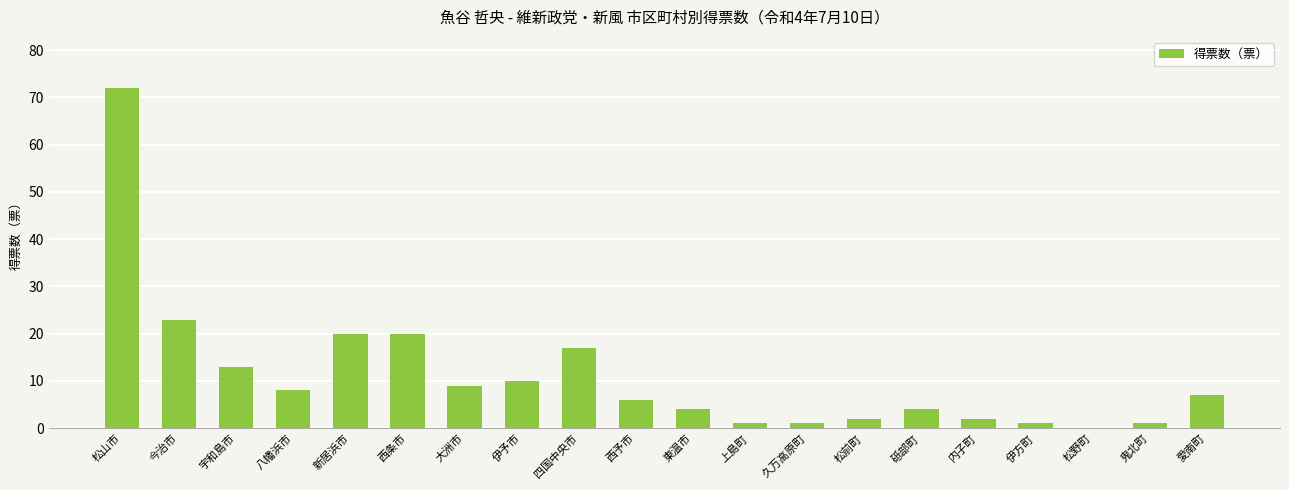

Reading left to right, list all the values displayed in this chart.

松山市=72	今治市=23	宇和島市=13	八幡浜市=8	新居浜市=20	西条市=20	大洲市=9	伊予市=10	四国中央市=17	西予市=6	東温市=4	上島町=1	久万高原町=1	松前町=2	砥部町=4	内子町=2	伊方町=1	松野町=0	鬼北町=1	愛南町=7